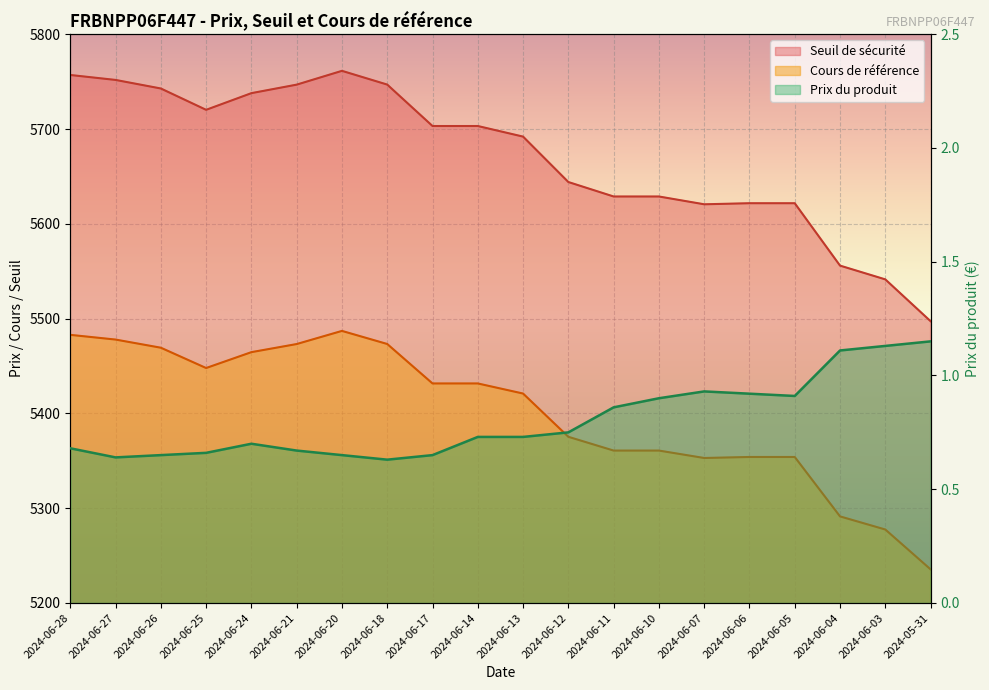

The Seuil de sécurité series shows 5746.9 at 2024-06-18. True or false?

True